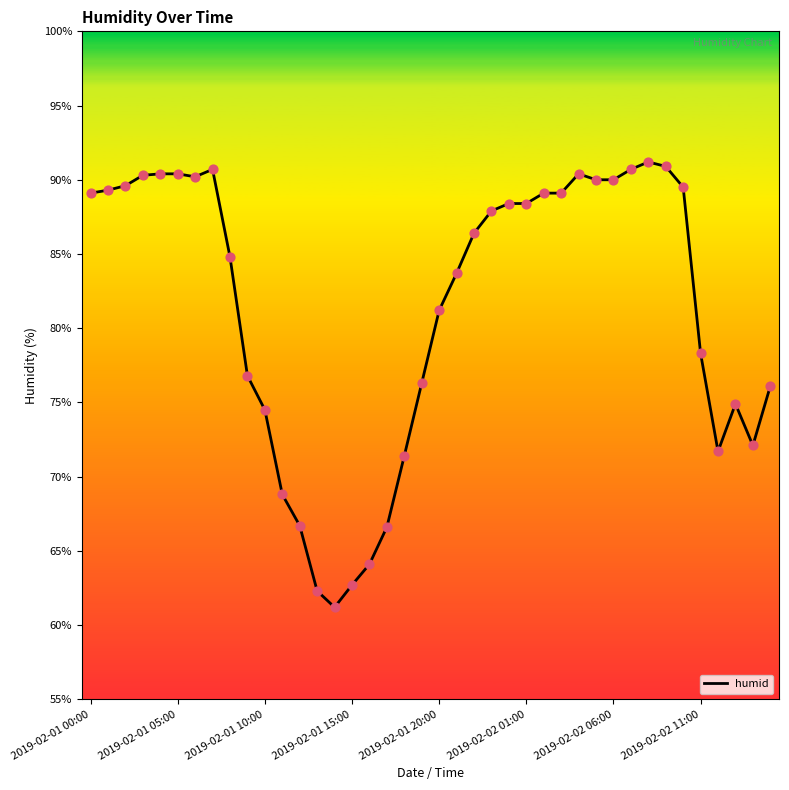

What is the difference between the maximum and minimum values?

30.0